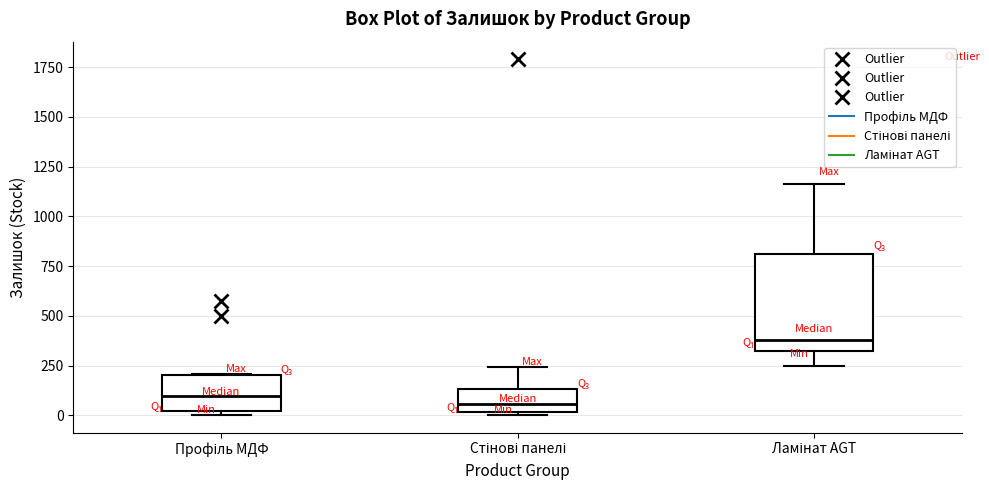

Reading left to right, transcribe this box plot: for each box, give where its median line is, the range the box spans, and where its two whiskers end, as read against the y-axis. The values are not printed on the chart, so give them approximately, as read against the axis.

Профіль МДФ: median 100, box 0 to 200, whiskers 0 (just below the box's lower edge) to 200
Стінові панелі: median 50, box 0 to 150, whiskers 0 to 250
Ламінат AGT: median 400, box 300 to 800, whiskers 250 to 1150